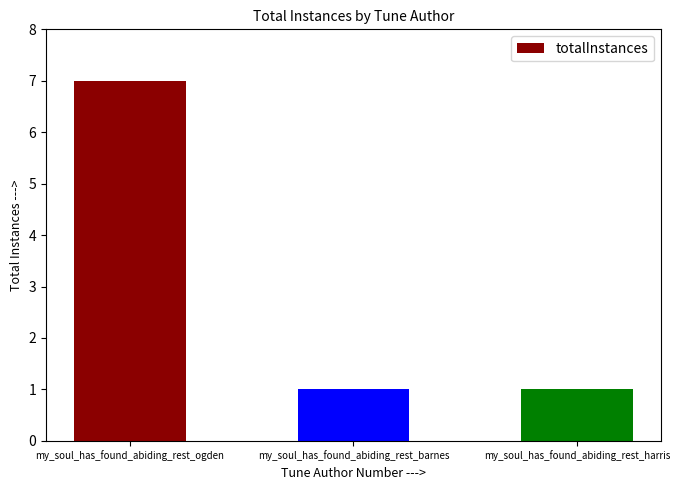

Which label corresponds to the largest value in the chart?

my_soul_has_found_abiding_rest_ogden